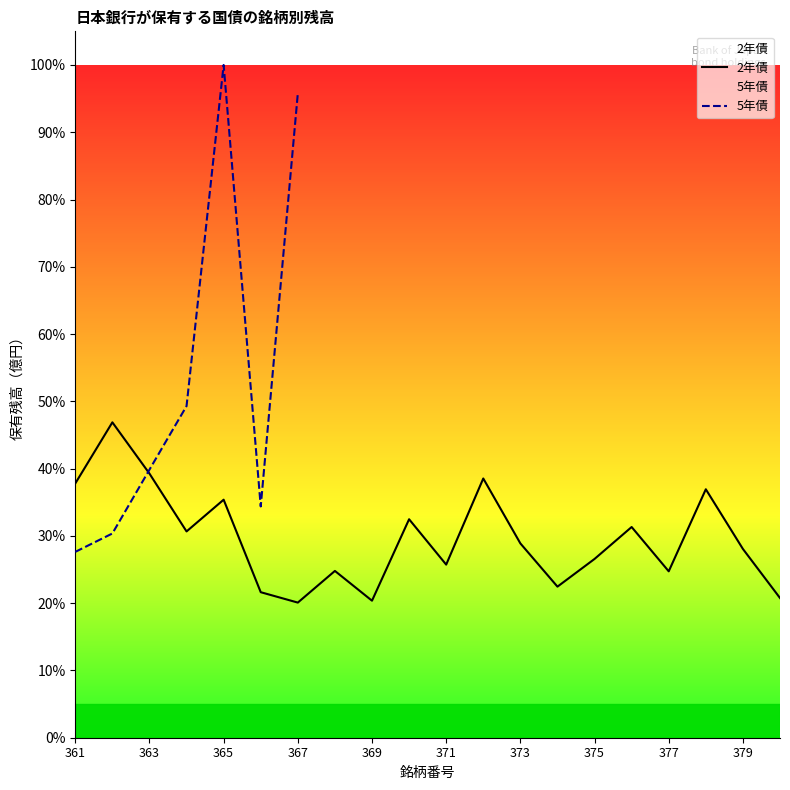

Approximately how many times larger is the value at 367 compared to 366?

0.9